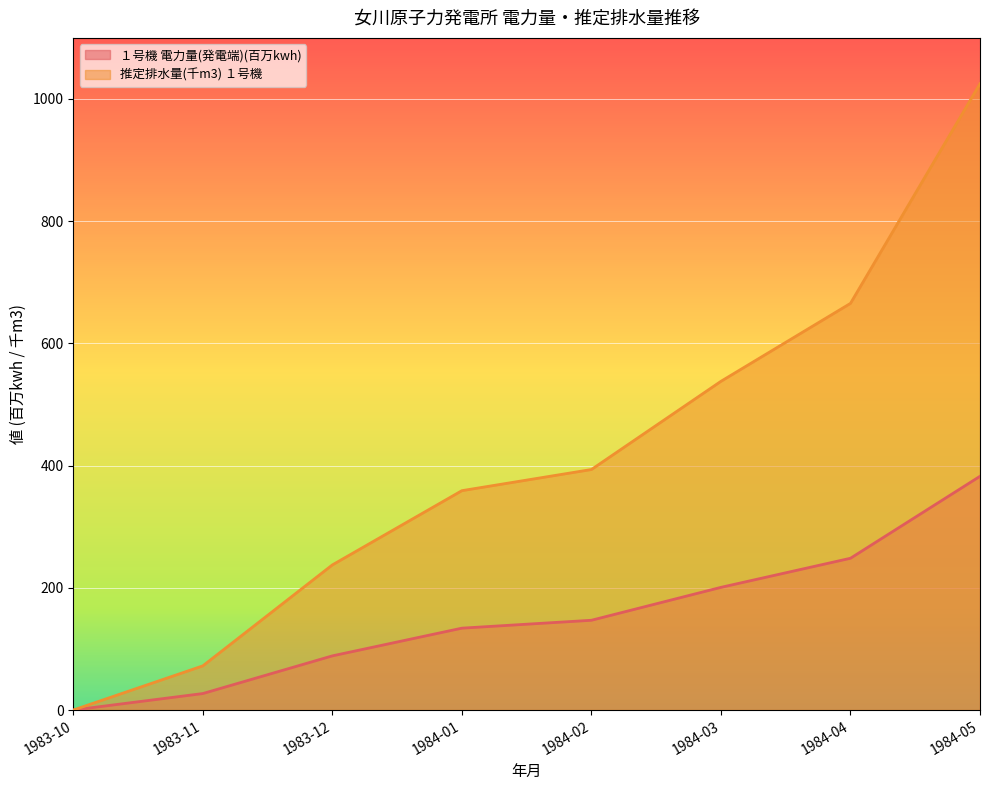

The 推定排水量(千m3) １号機 series shows 0.0 at 1983-10. True or false?

True